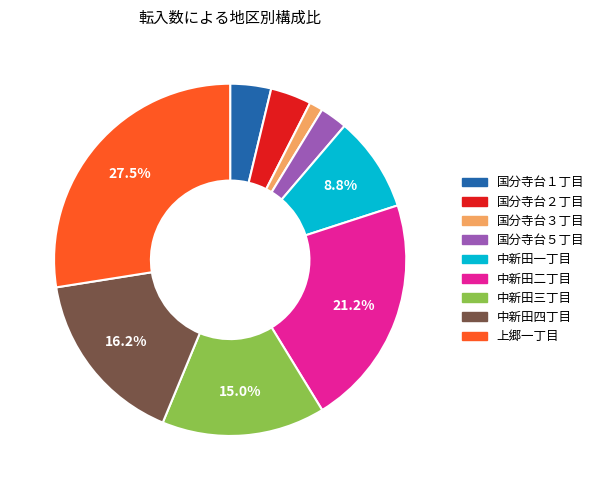

Is there any slice that represents more than half of the pie?

No